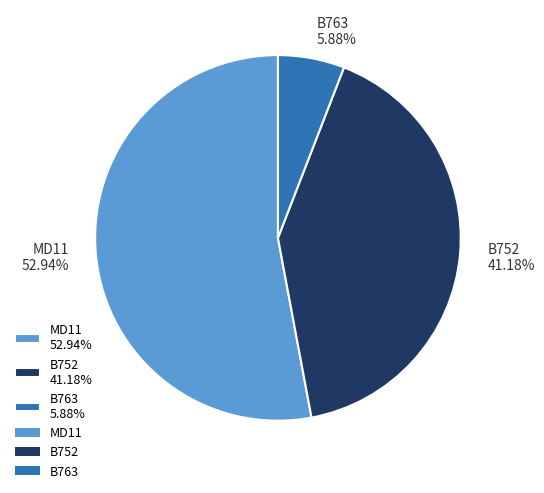

What percentage is the B763 slice, to the nearest percent?

6%